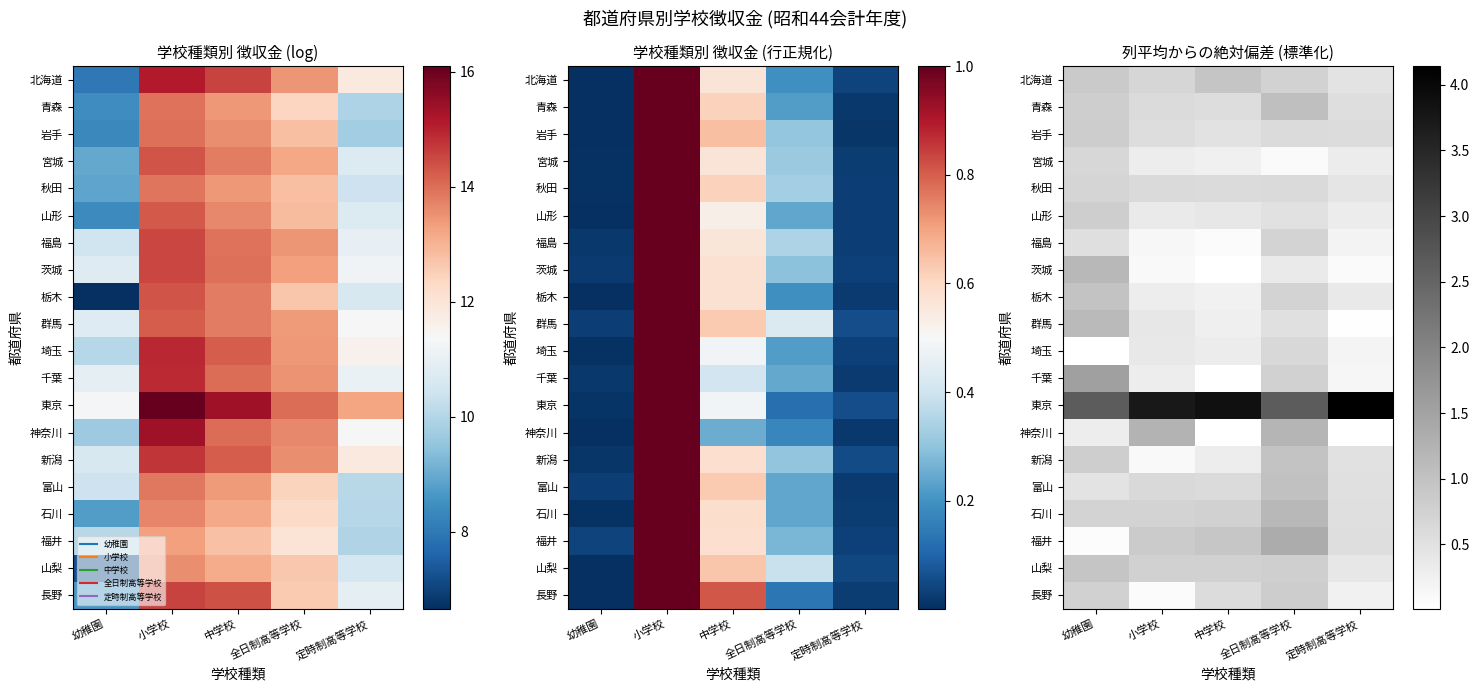

Where is 長野 nearest to the value 0?

小学校